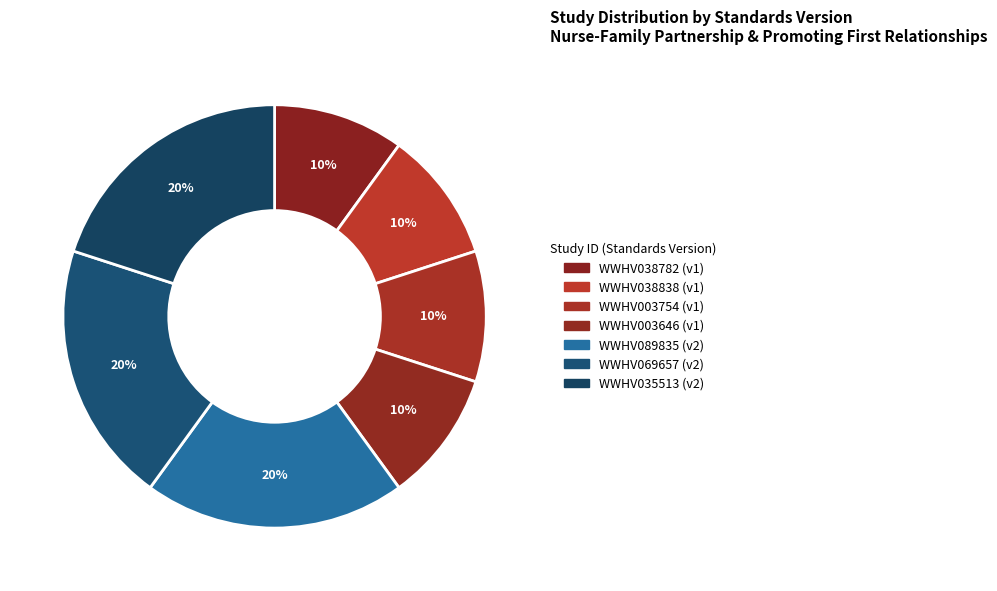

How many slices are in this pie chart?

7